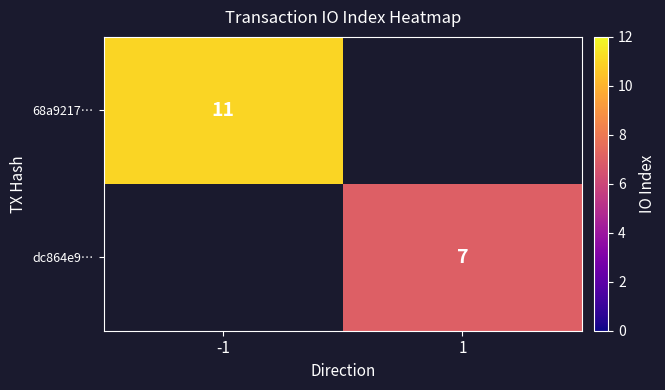

The dc864e9… series shows 12 at 1. True or false?

False